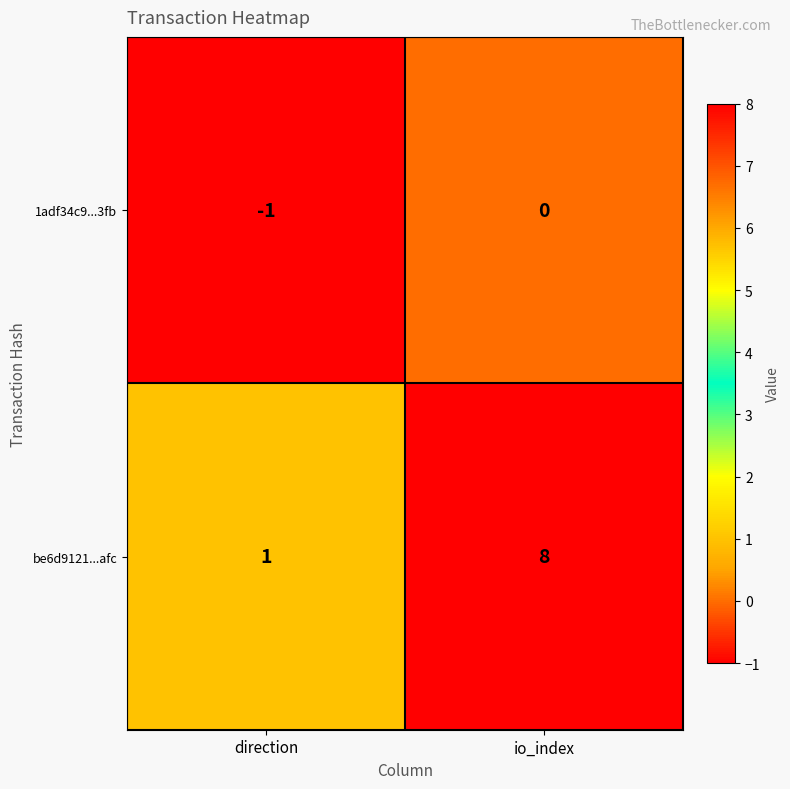

Reading right to left, list all the values displayed in this chart.

1adf34c9...3fb: 0	-1
be6d9121...afc: 8	1